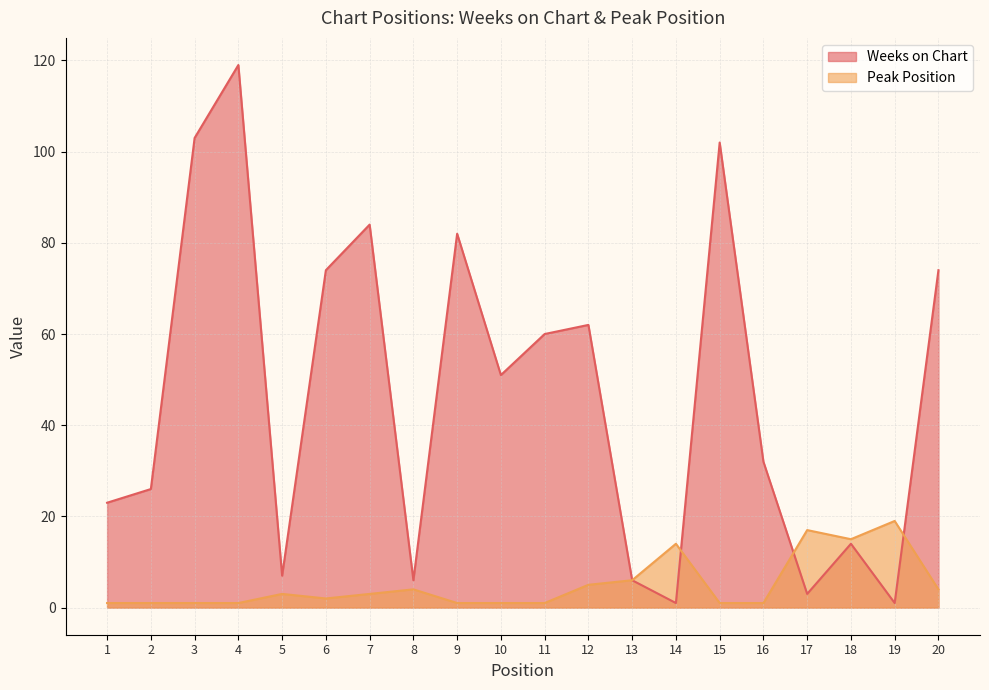

Is the value of Peak Position at 4 greater than the value of Weeks on Chart at 20?

No